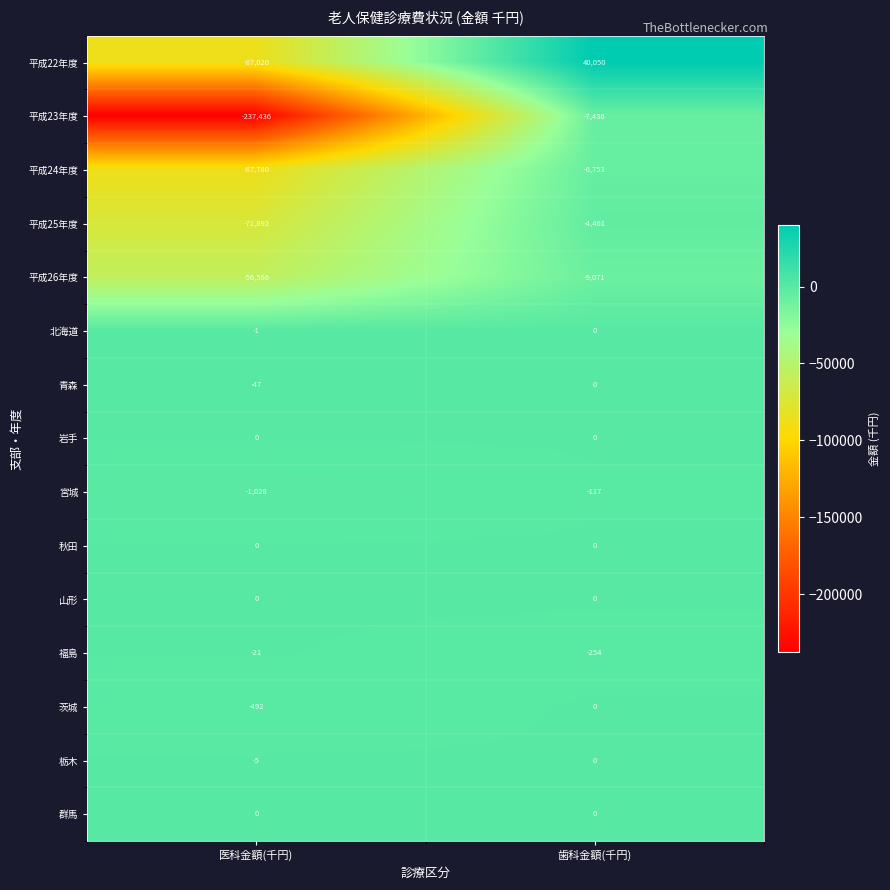

What is the total value across all series at 歯科金額(千円)?

11958